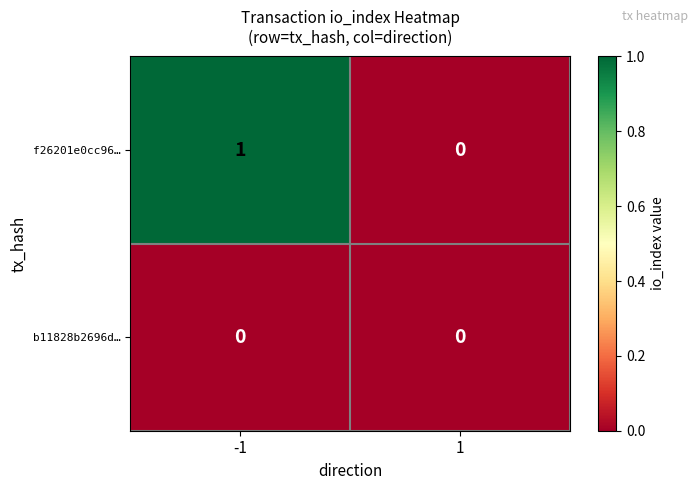

Between -1 and 1, which series saw the biggest shift?

f26201e0cc96…